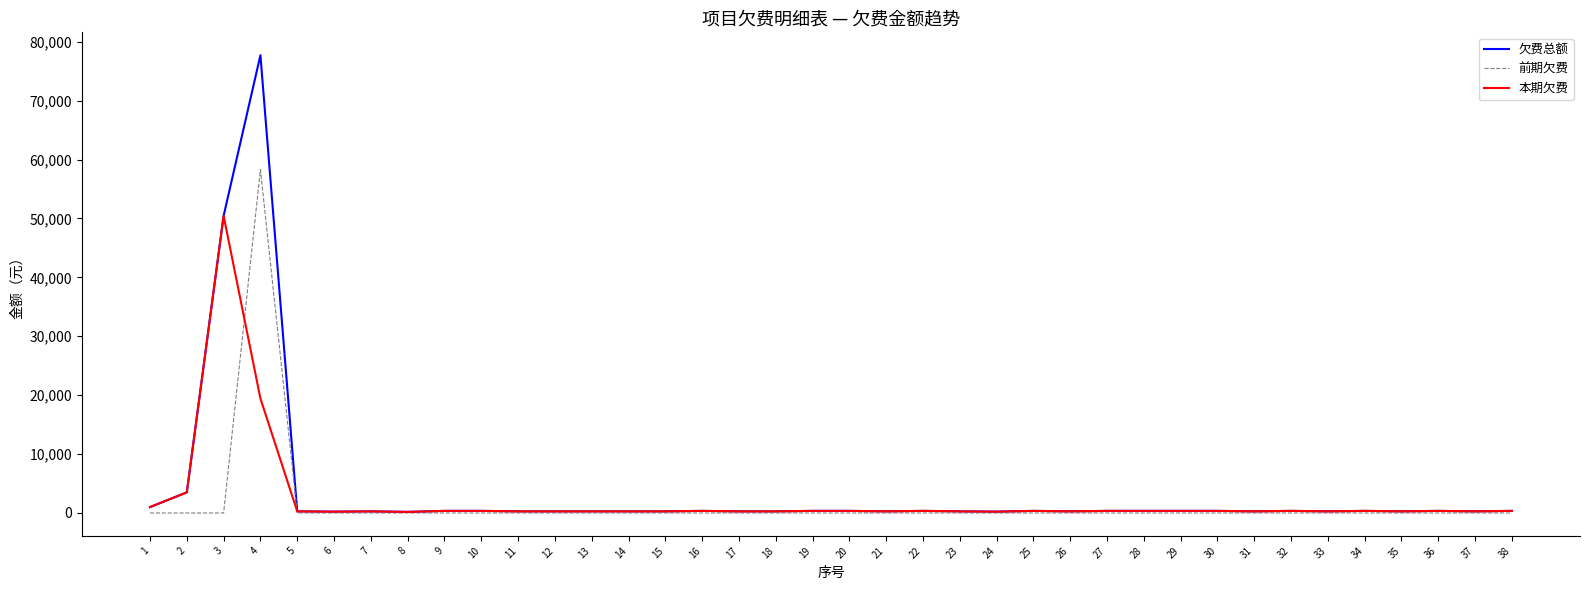

Which series changed the most between 4 and 23?

欠费总额